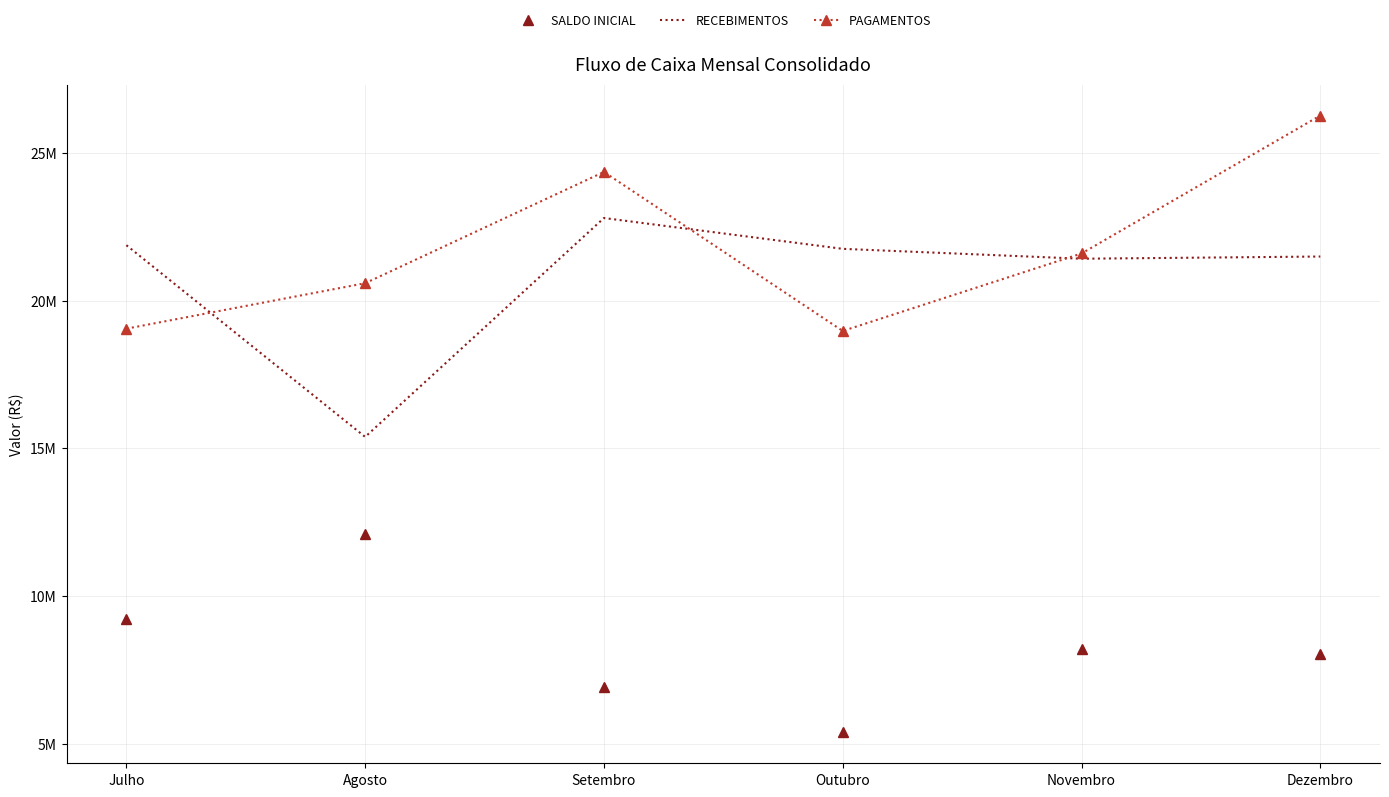

Which series has the largest range (max minus min)?

RECEBIMENTOS